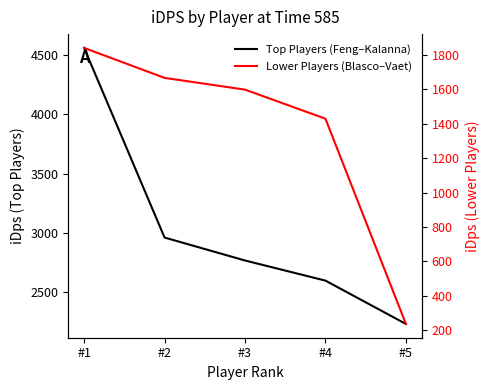

What are all the series names shown in the legend?

Top Players (Feng–Kalanna), Lower Players (Blasco–Vaet)